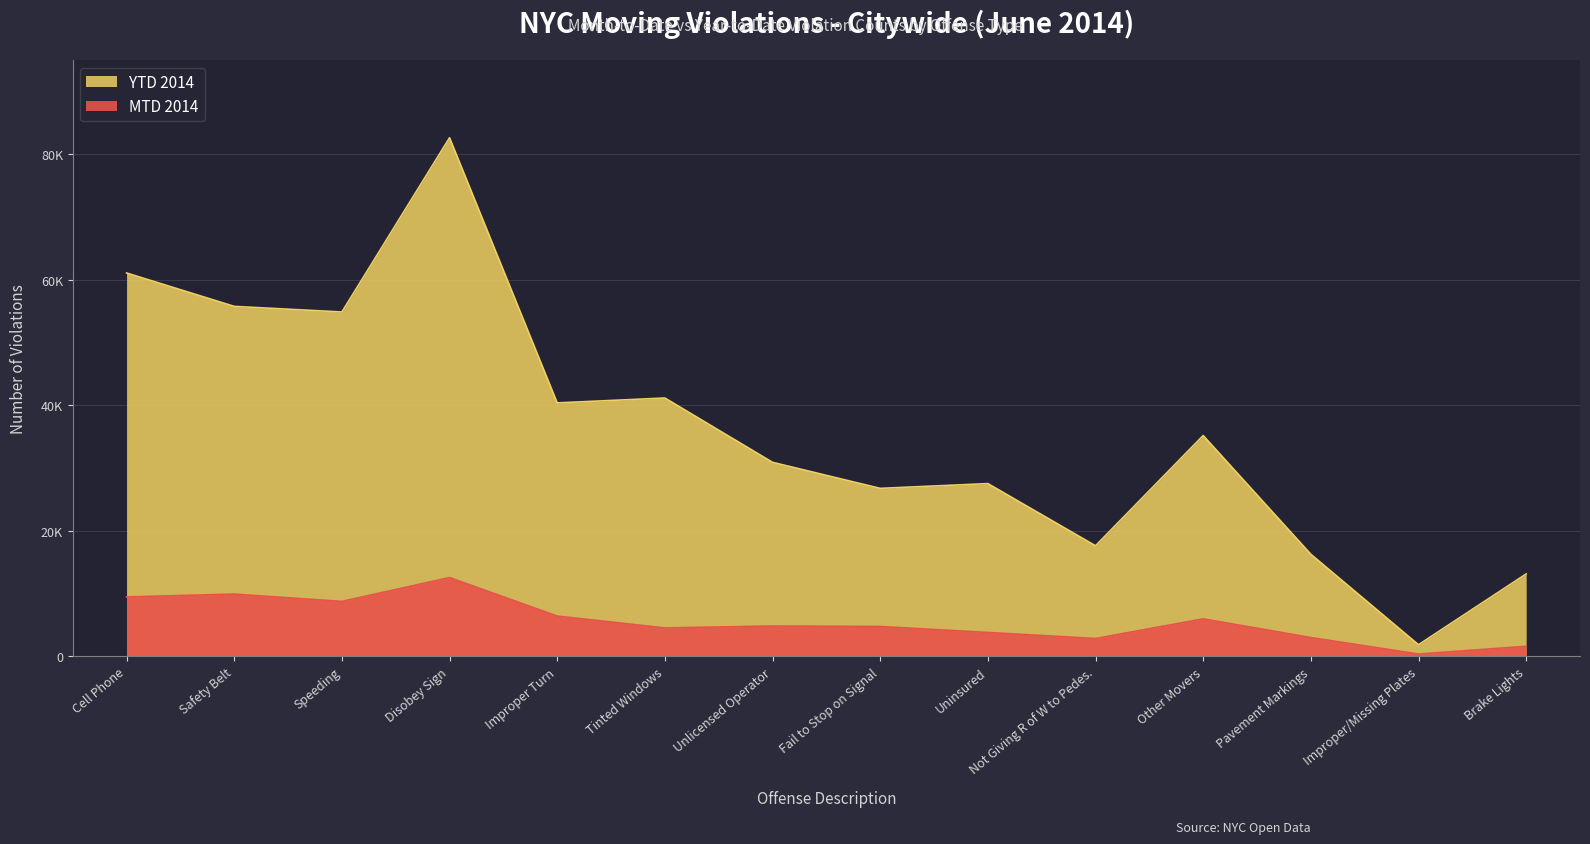

What is the difference between the highest and lowest values at Pavement Markings?

13270